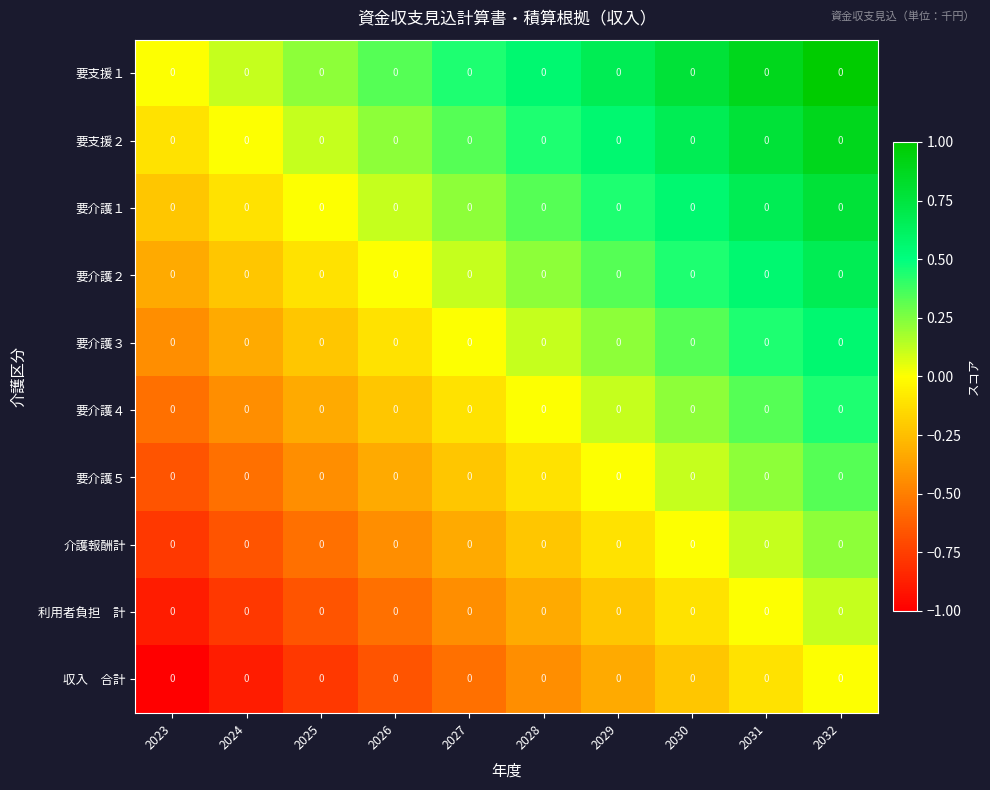

What is the sum of all 利用者負担 計 values?

-3.9